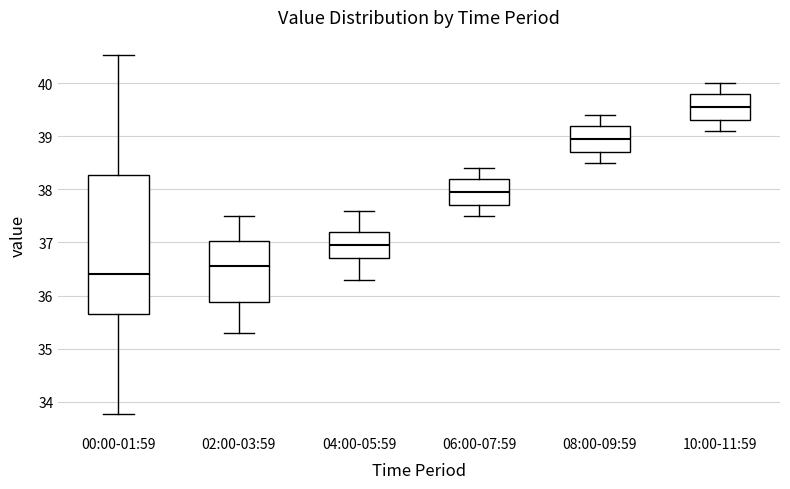

Reading left to right, transcribe this box plot: for each box, give where its median line is, the range the box spans, and where its two whiskers end, as read against the y-axis. The values are not printed on the chart, so give them approximately, as read against the axis.

00:00-01:59: median 36.4, box 35.7 to 38.3, whiskers 33.8 to 40.5
02:00-03:59: median 36.6, box 35.9 to 37.0, whiskers 35.3 to 37.5
04:00-05:59: median 37.0, box 36.7 to 37.2, whiskers 36.3 to 37.6
06:00-07:59: median 38.0, box 37.7 to 38.2, whiskers 37.5 to 38.4
08:00-09:59: median 39.0, box 38.7 to 39.2, whiskers 38.5 to 39.4
10:00-11:59: median 39.6, box 39.3 to 39.8, whiskers 39.1 to 40.0